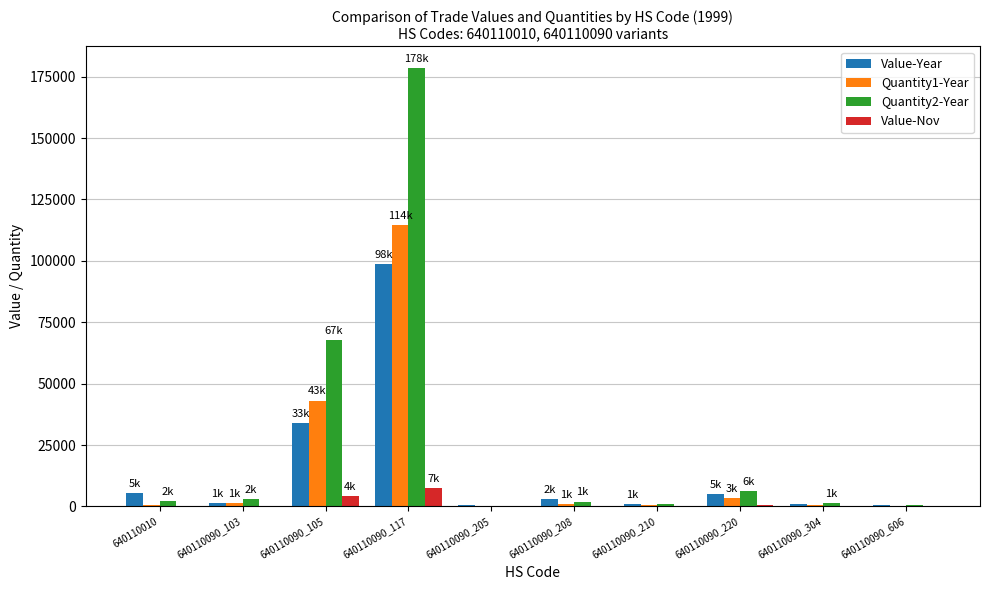

What are all the series names shown in the legend?

Value-Year, Quantity1-Year, Quantity2-Year, Value-Nov